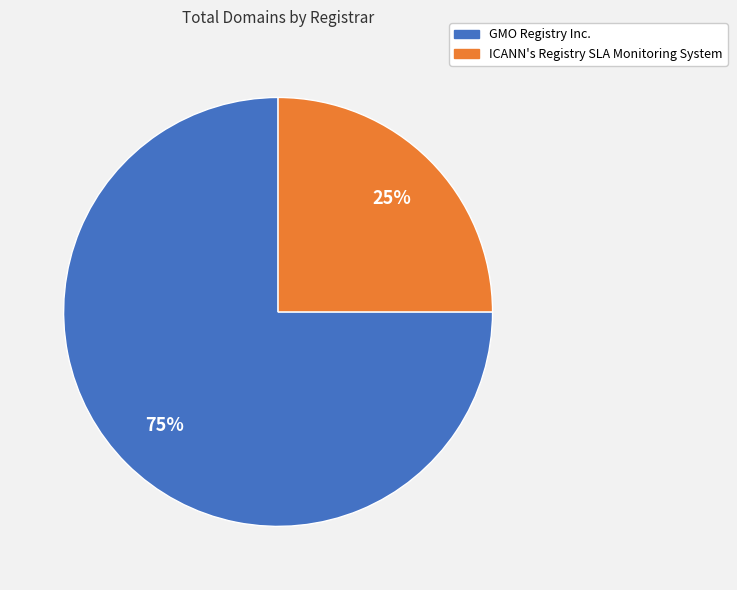

Count the number of slices in the pie.

2